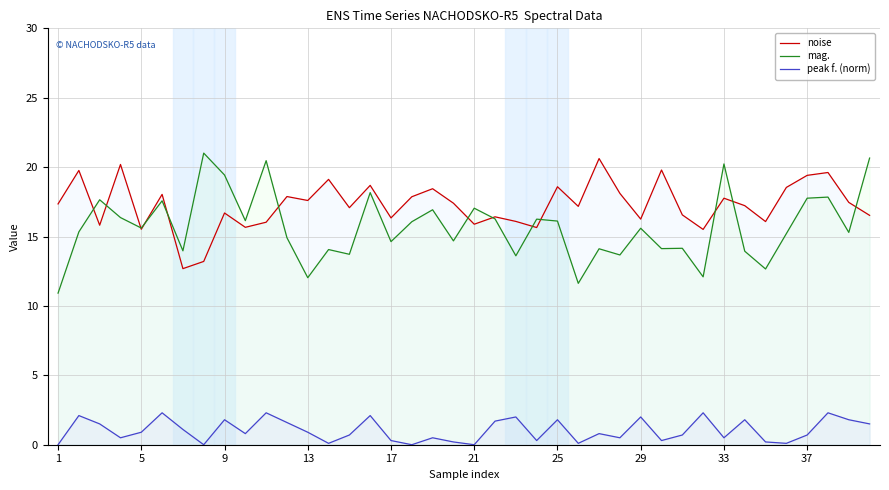

True or false: peak f. (norm) has more than 0 points higher than both neighbors.

True